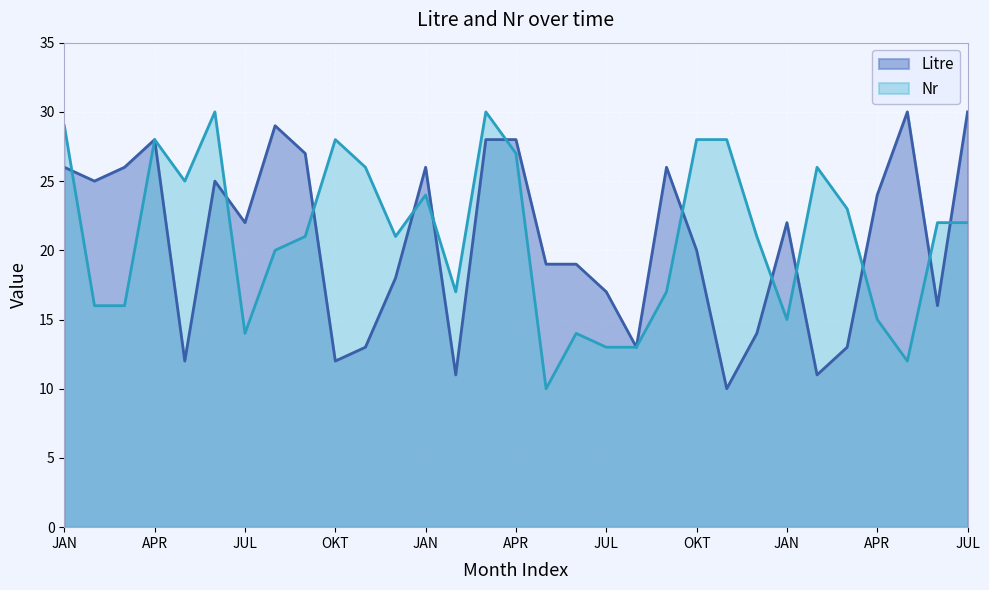

Rank the series at AUG from lowest to highest value.

Nr, Litre